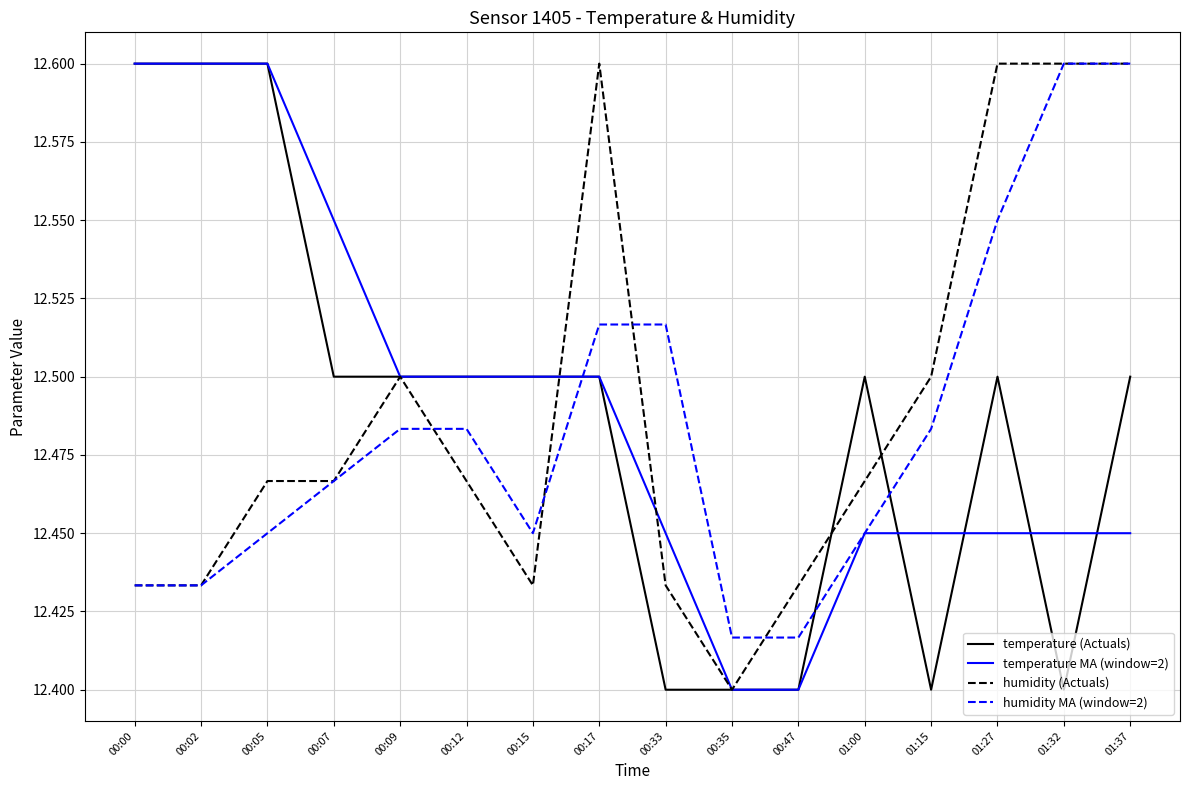

How many lines are shown in the chart?

4